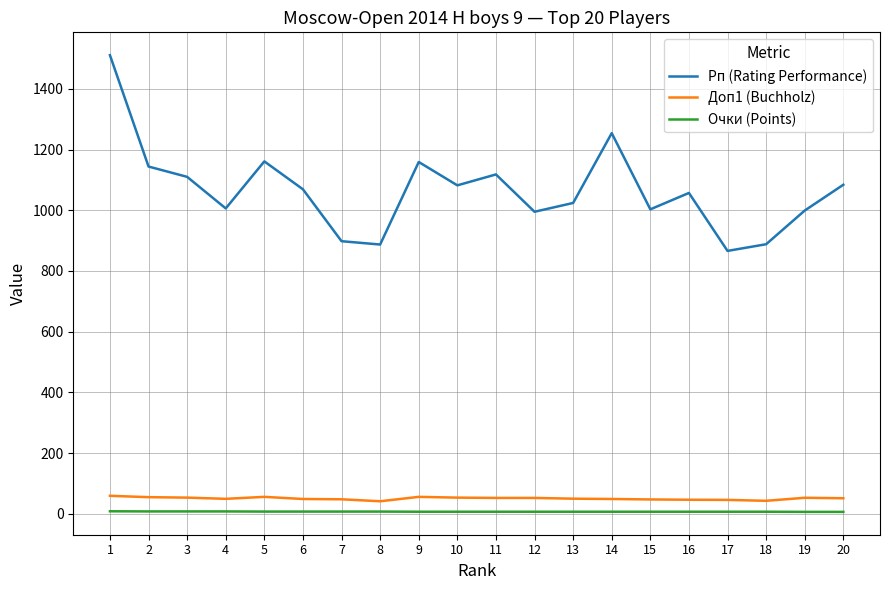

At which category is the sum across all series the highest?

1